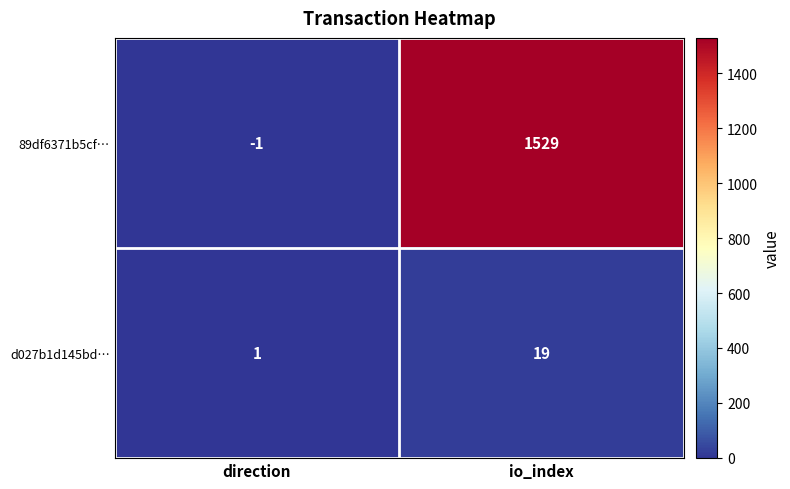

Reading left to right, extract all data points from this chart.

89df6371b5cf…: direction=-1	io_index=1529
d027b1d145bd…: direction=1	io_index=19